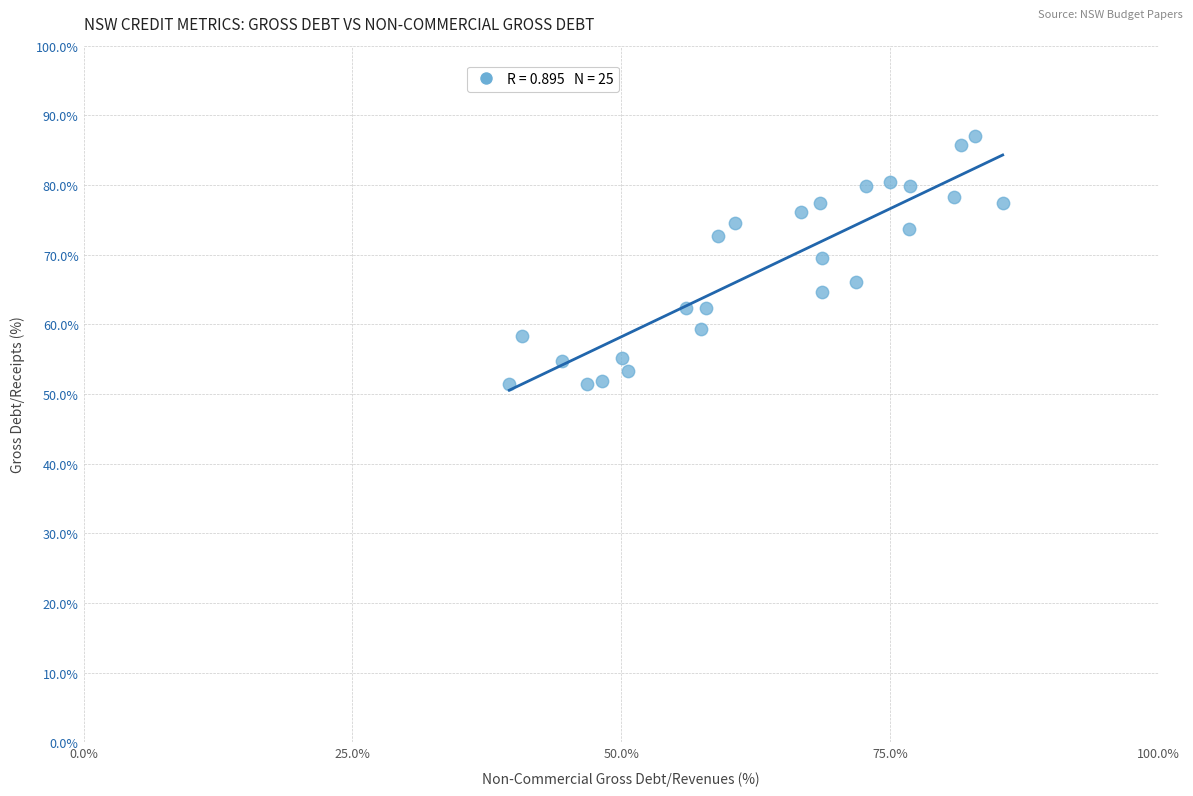

What is the range of X values (max minus min)?

45.9